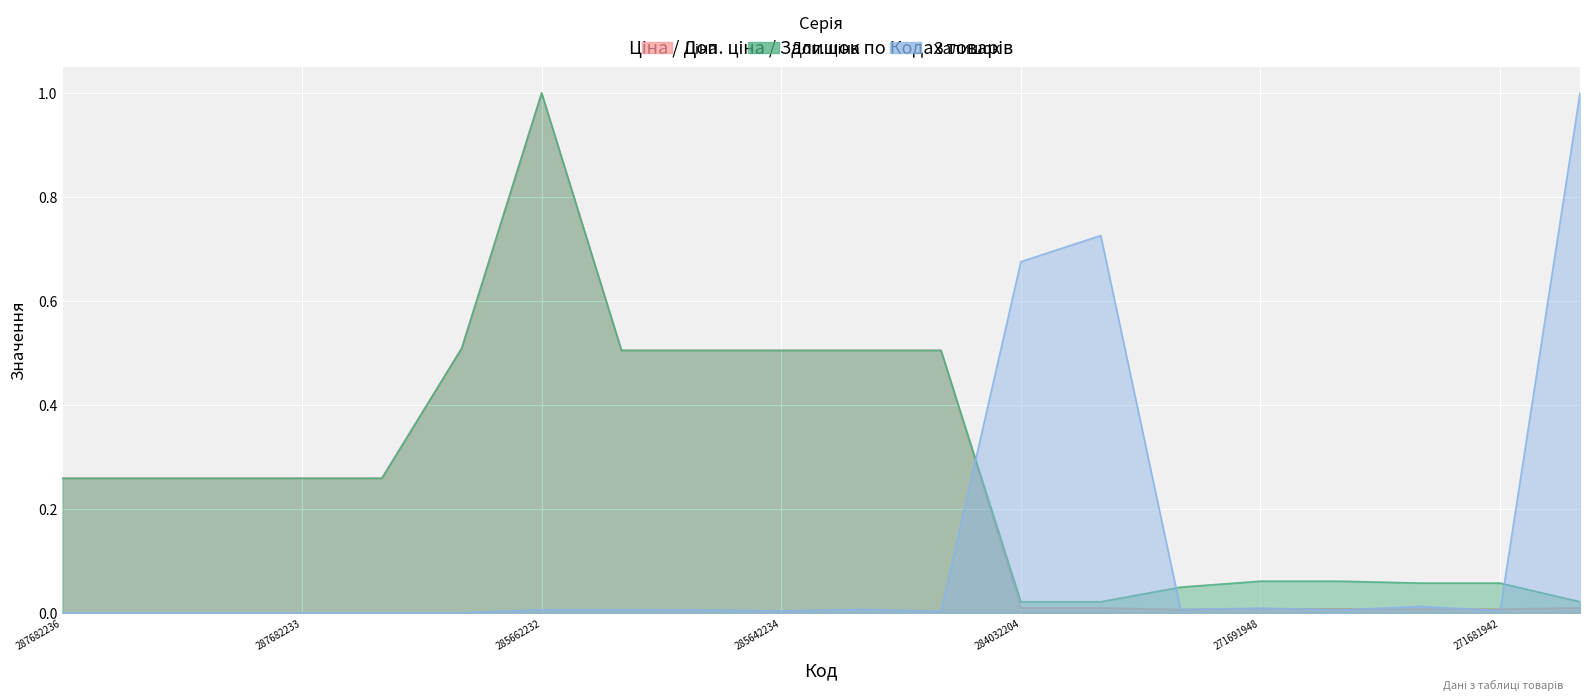

Reading left to right, extract all data points from this chart.

Ціна: 0.3	0.3	0.3	0.3	0.3	0.5	1.0	0.5	0.5	0.5	0.5	0.5	0.0	0.0	0.0	0.0	0.0	0.0	0.0	0.0
Доп. ціна: 0.3	0.3	0.3	0.3	0.3	0.5	1.0	0.5	0.5	0.5	0.5	0.5	0.0	0.0	0.0	0.1	0.1	0.1	0.1	0.0
Залишок: 0.0	0.0	0.0	0.0	0.0	0.0	0.0	0.0	0.0	0.0	0.0	0.0	0.7	0.7	0.0	0.0	0.0	0.0	0.0	1.0